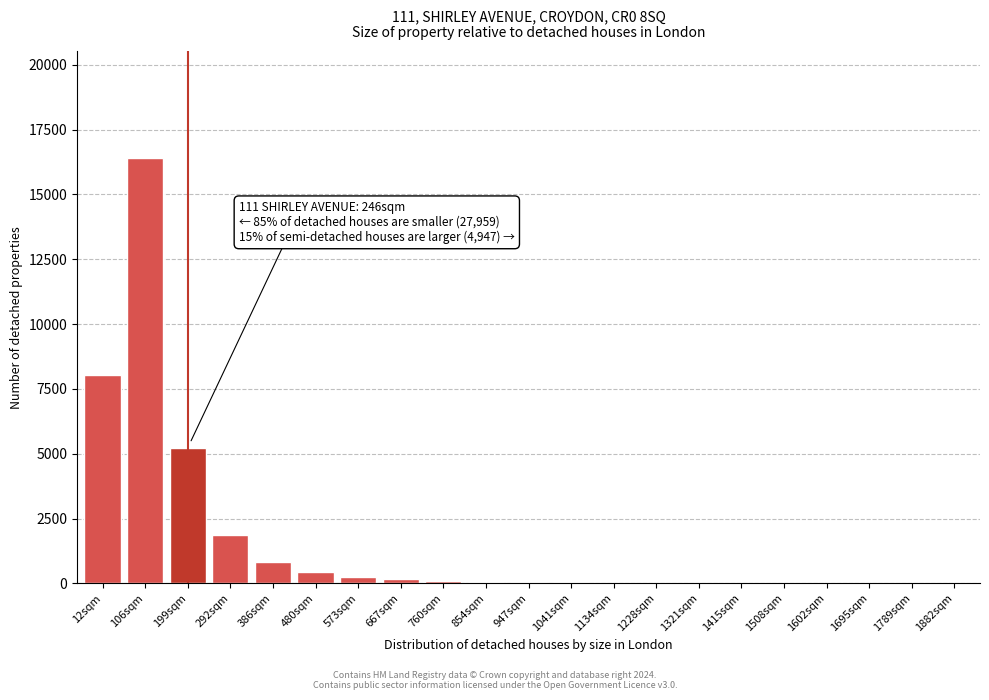

The chart shows a value of 423 at 480sqm. True or false?

True